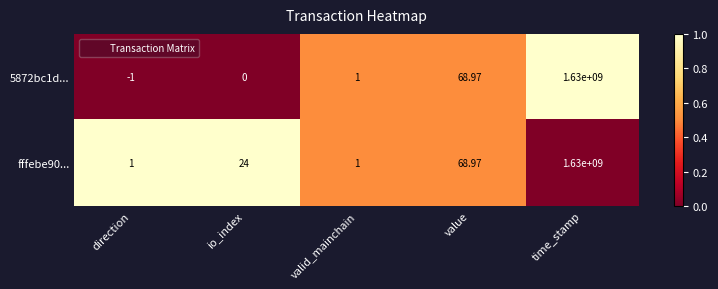

At which category does the chart reach its minimum across all series?

direction